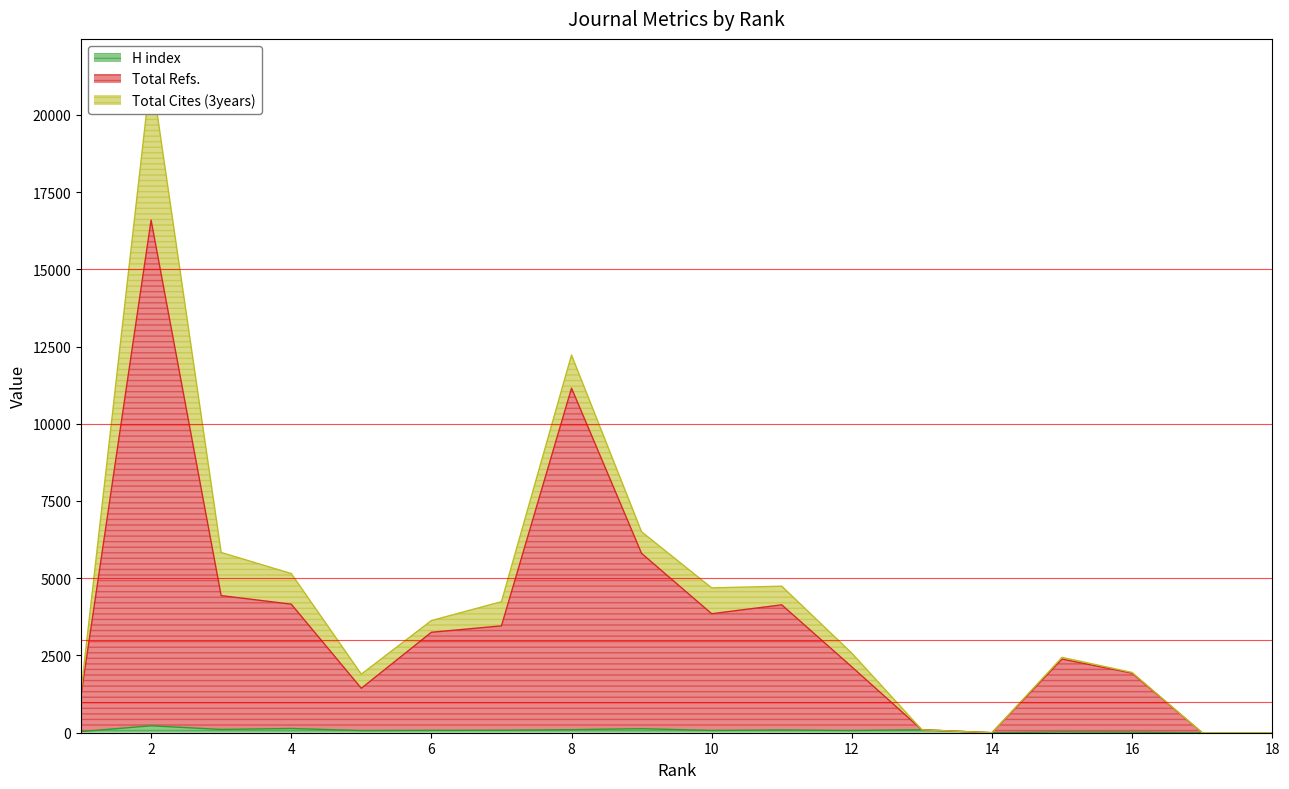

The value of H index at 13 is 157. True or false?

False